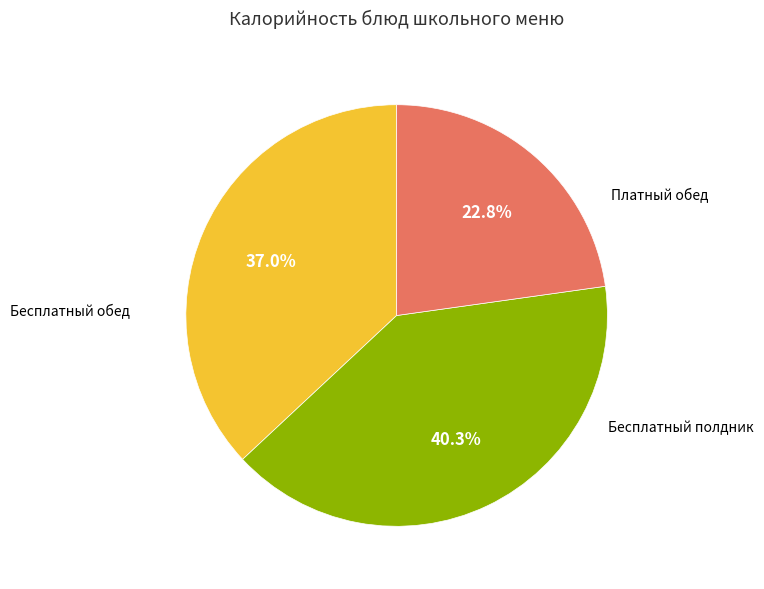

Is there a majority slice in this chart?

No